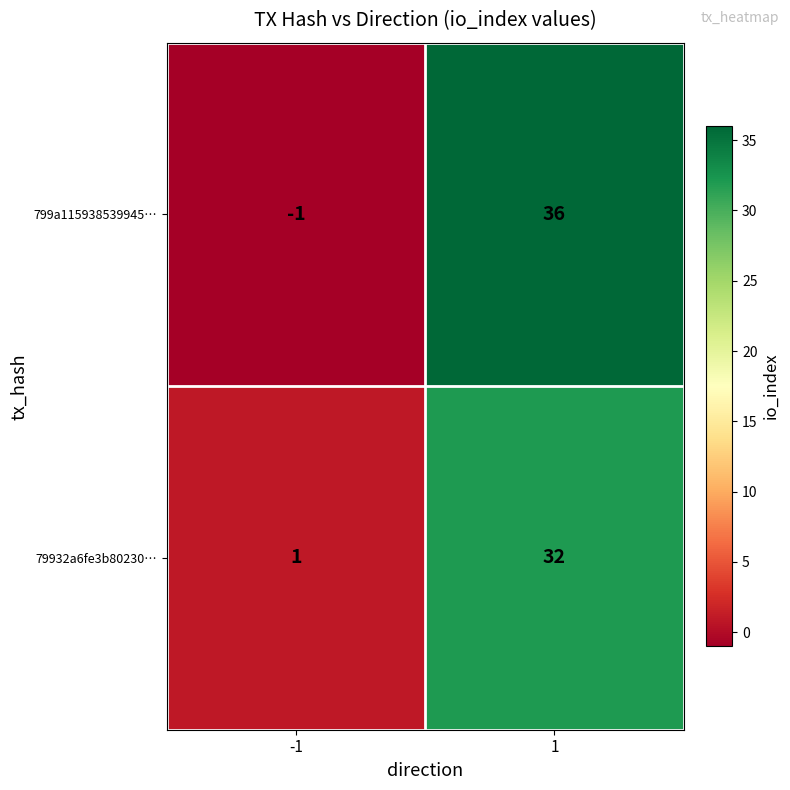

Reading right to left, extract all data points from this chart.

799a115938539945…: 36	-1
79932a6fe3b80230…: 32	1